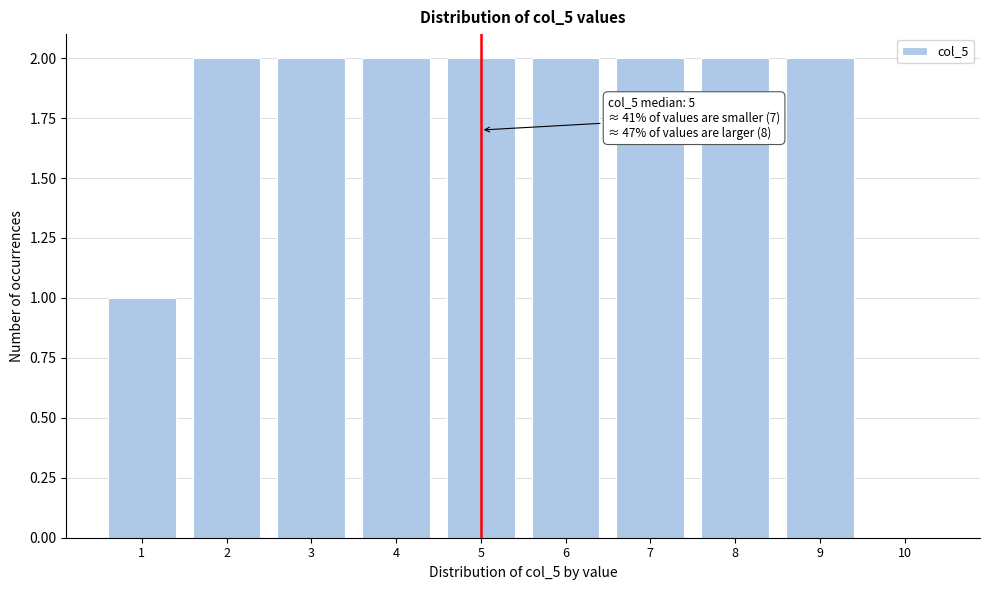

Reading left to right, list all the values displayed in this chart.

1=1	2=2	3=2	4=2	5=2	6=2	7=2	8=2	9=2	10=0